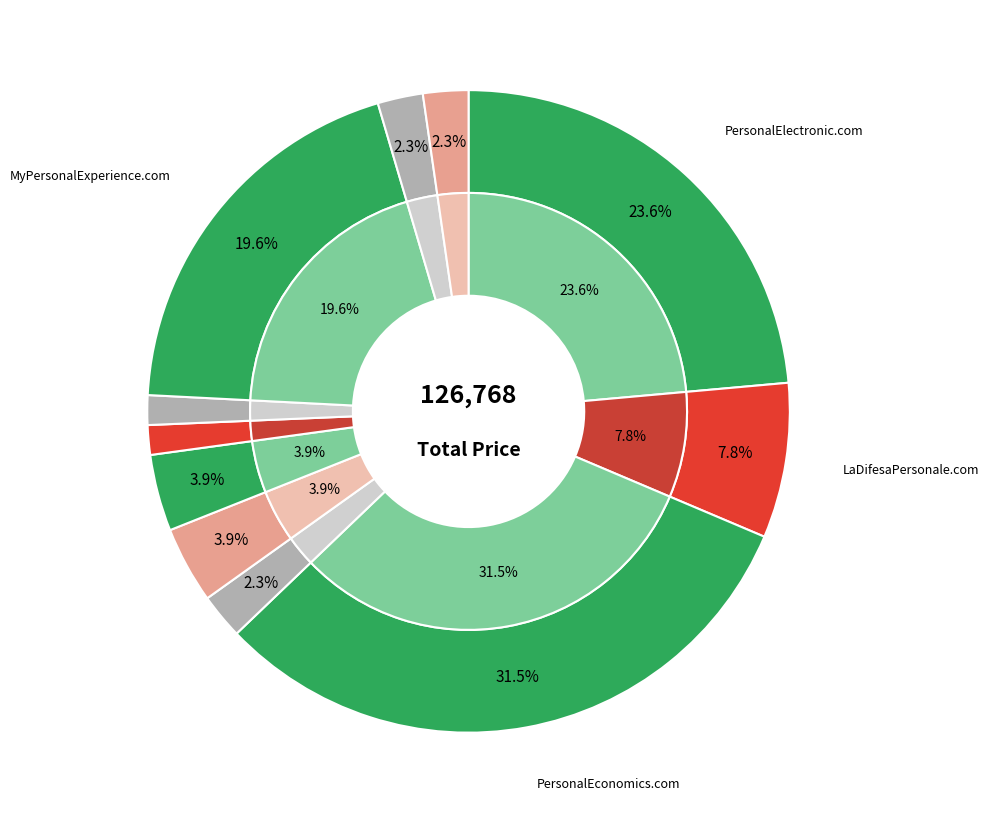

What percentage is NOT represented by MyPersonalExperience.com?

80.4%